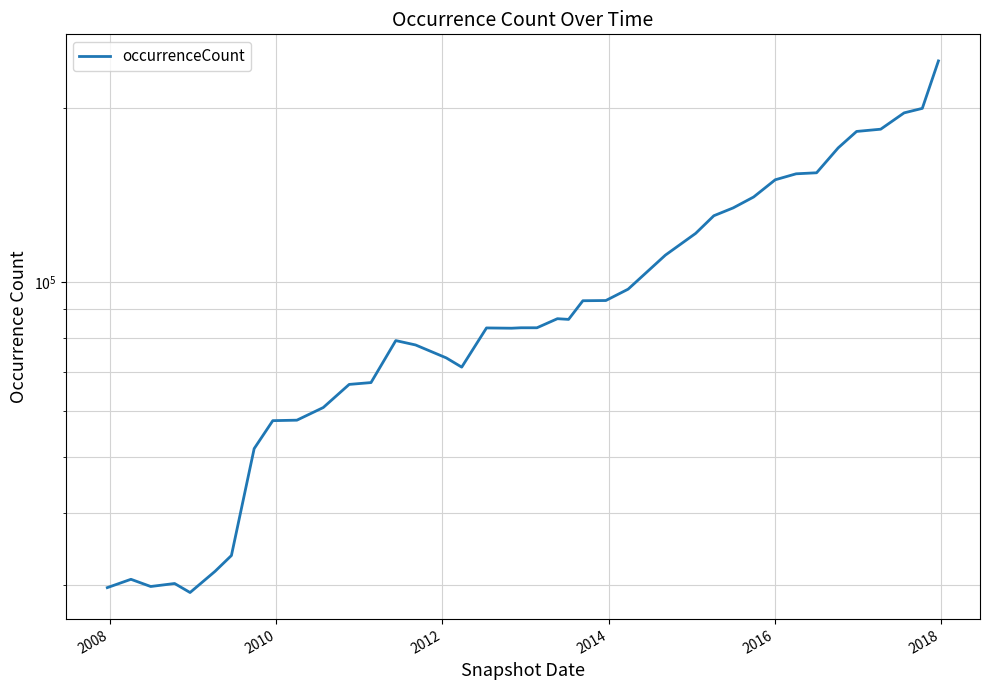

How many points are lower than both their immediate neighbors (excluding endpoints)?

5